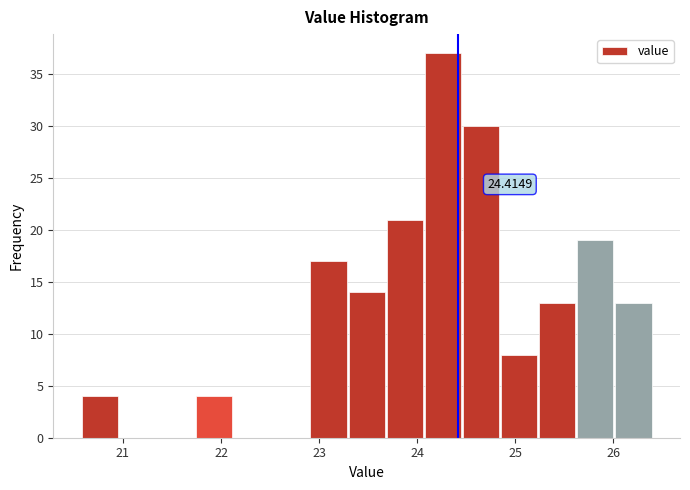

Around what value on the x-axis is the tallest bar? Give the approximate position of its centre, as read against the axis.

24.3